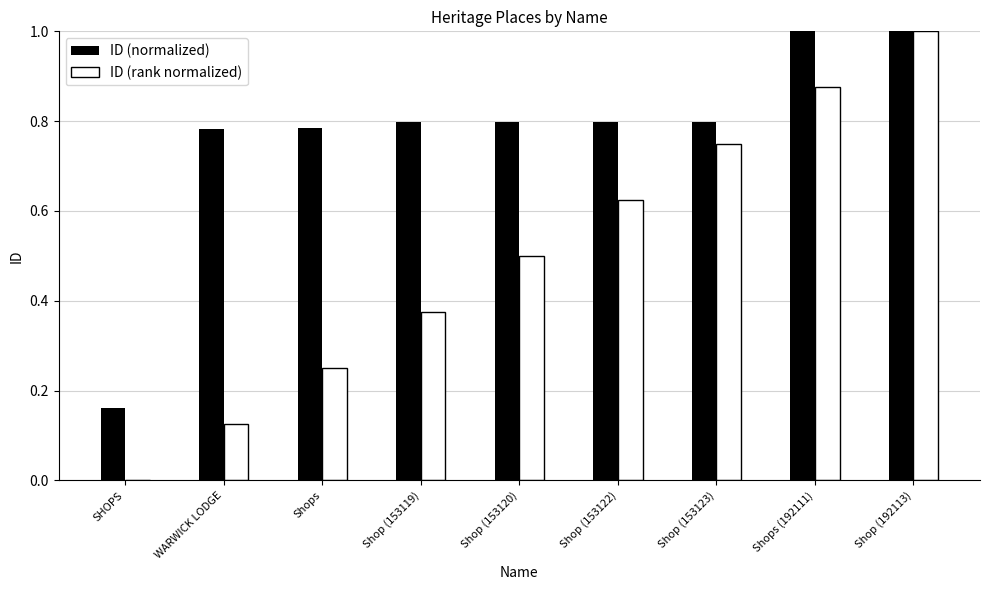

What is the sum of the ID (normalized) values at Shops (192111) and Shop (153119)?

1.8